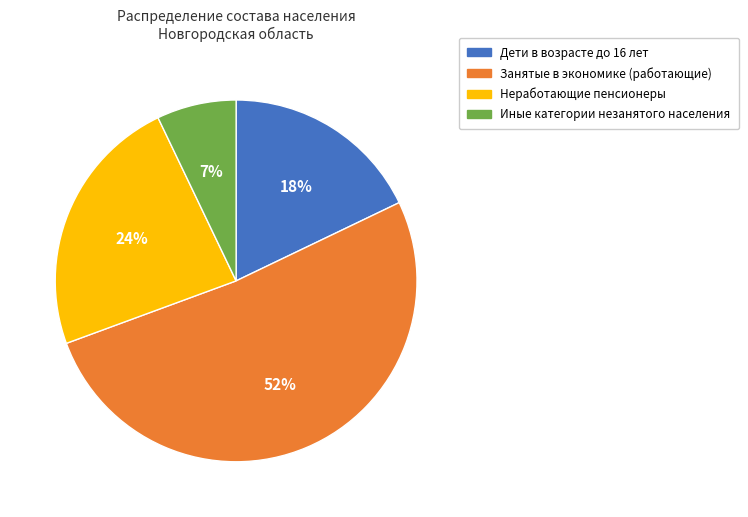

What percentage is the Дети в возрасте до 16 лет slice, to the nearest percent?

18%